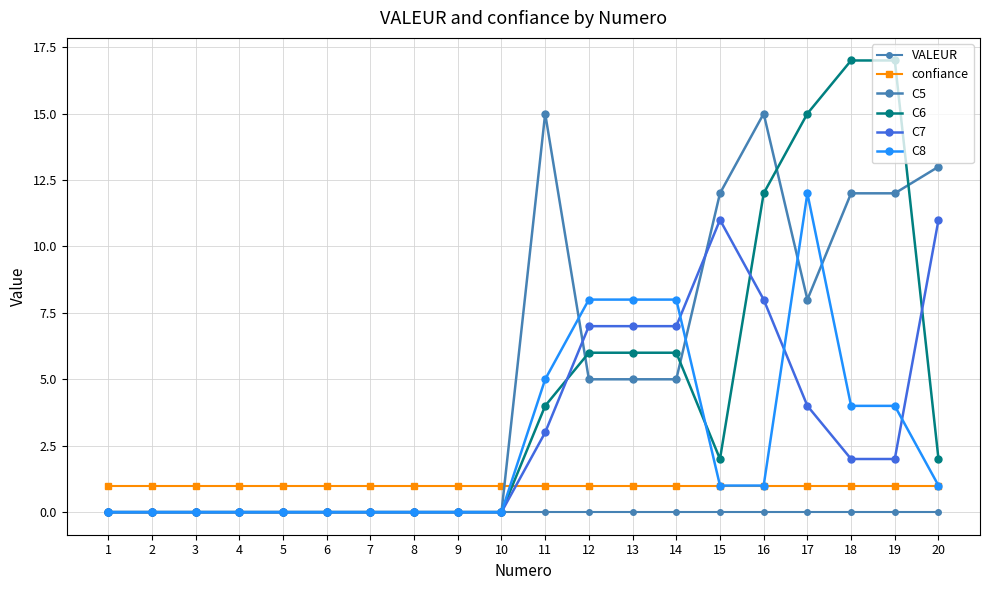

How many lines are shown in the chart?

6